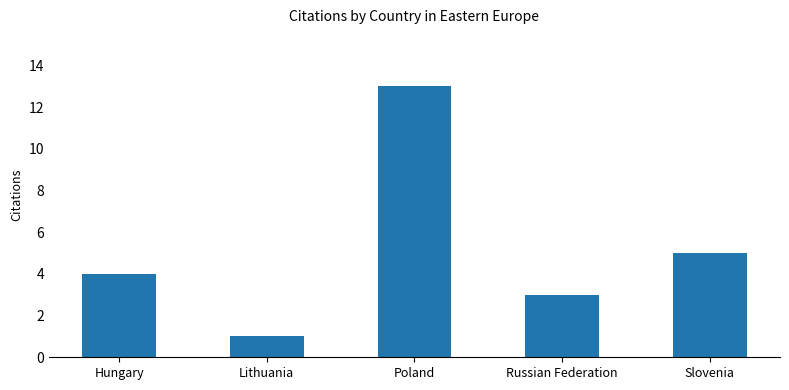

What is the sum of all values?

26